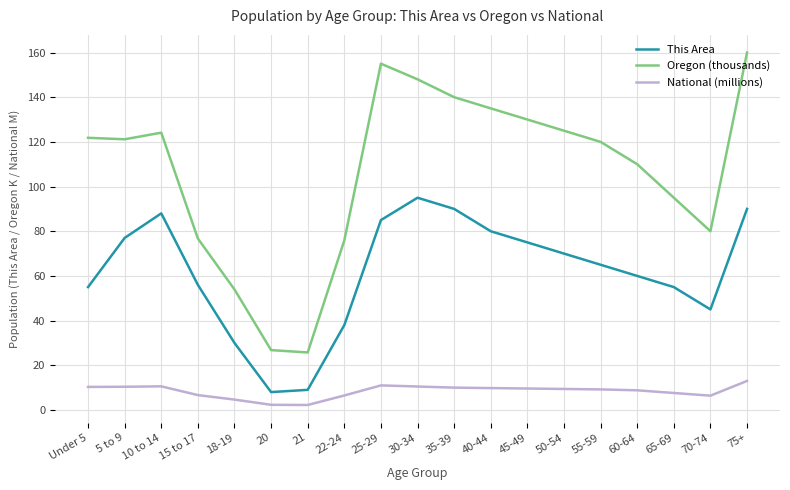

What is the total value across all series at 75+?

263.0